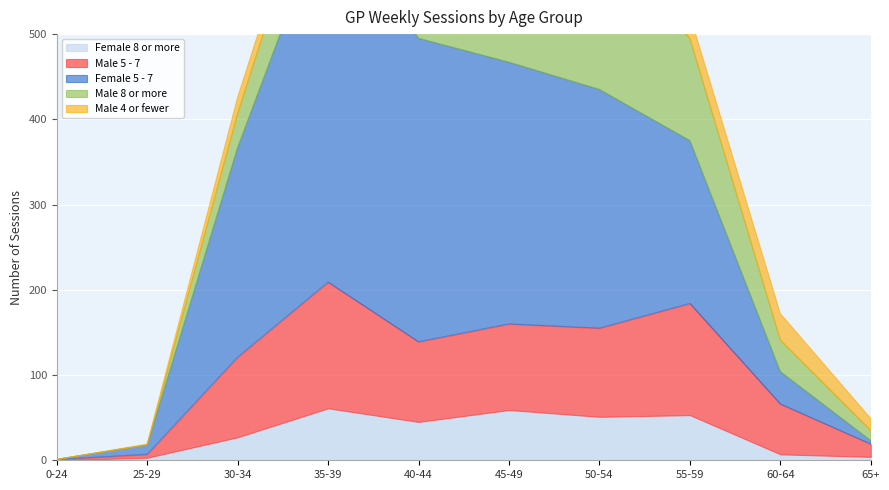

Read the Male 5 - 7 value at 50-54, to the nearest 50.

100